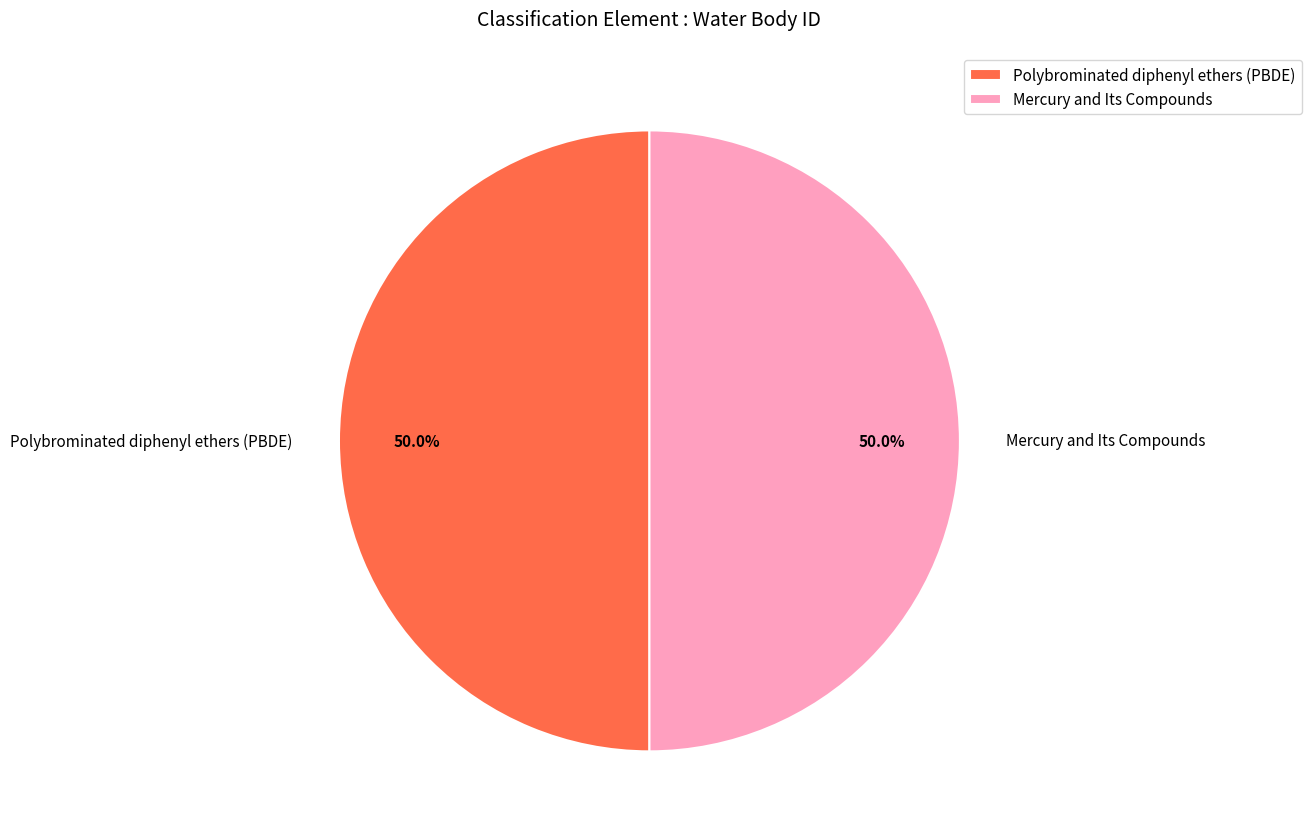

Is the sum of Mercury and Its Compounds and Polybrominated diphenyl ethers (PBDE) greater than half?

Yes